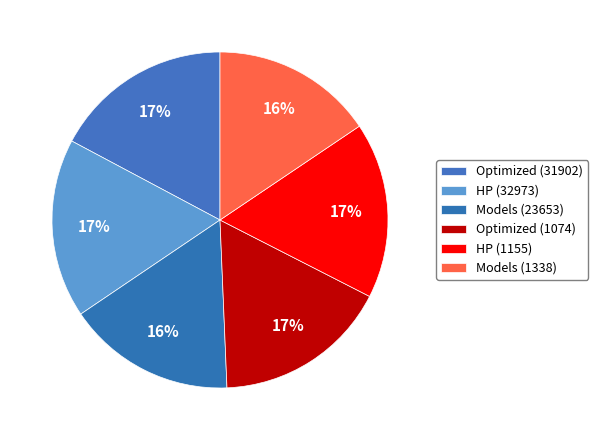

How many slices are in this pie chart?

6